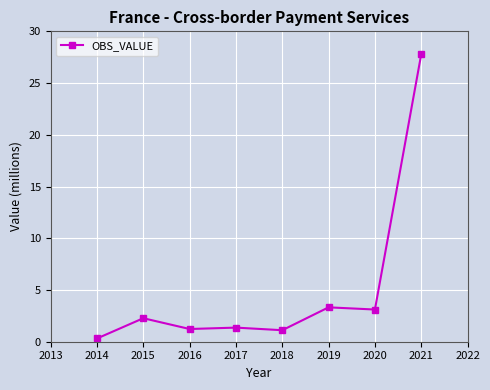

At which category does the data reach its first local peak?

2015